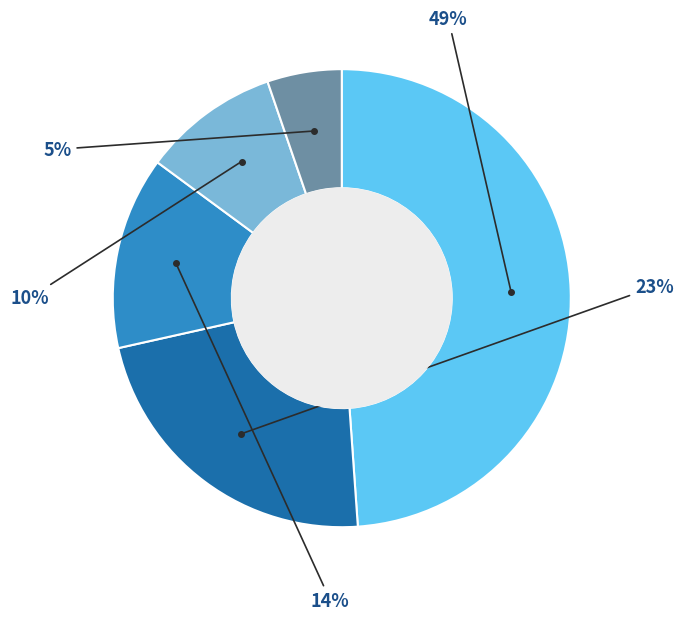

Is there a majority slice in this chart?

No